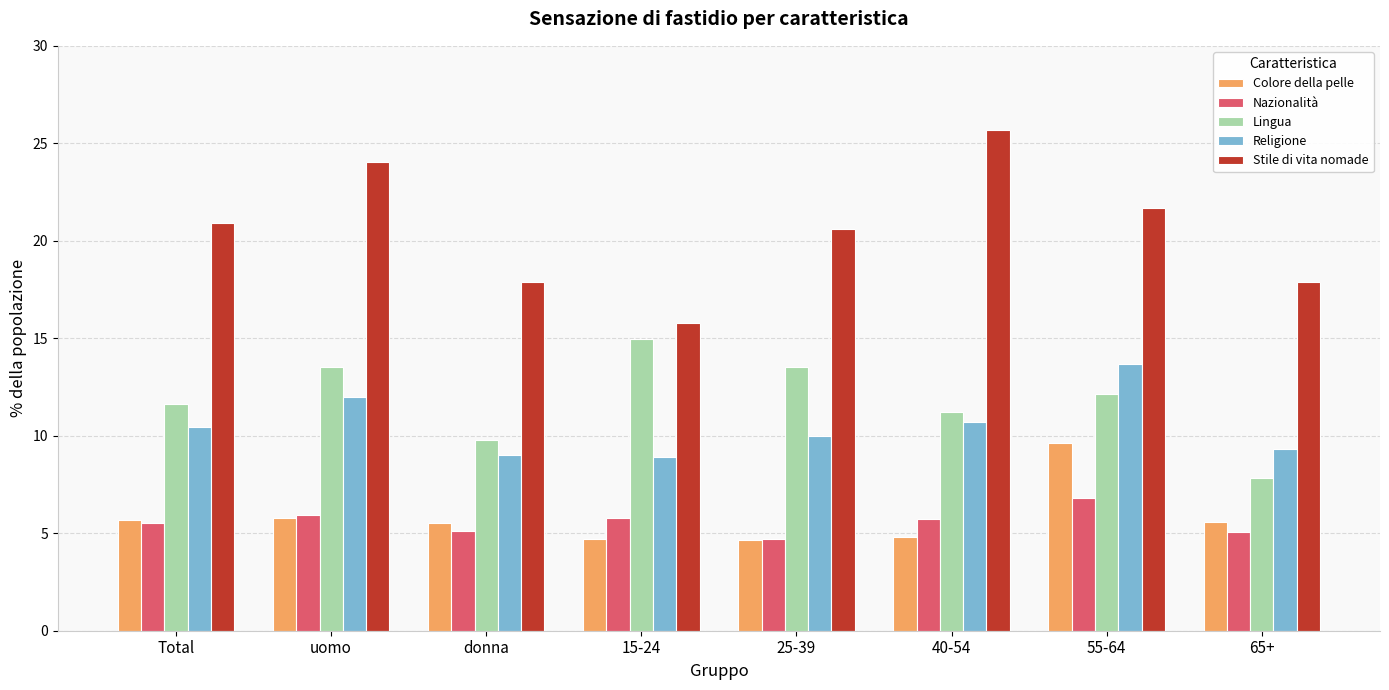

Rank the series by their maximum value, from highest to lowest.

Stile di vita nomade, Lingua, Religione, Colore della pelle, Nazionalità